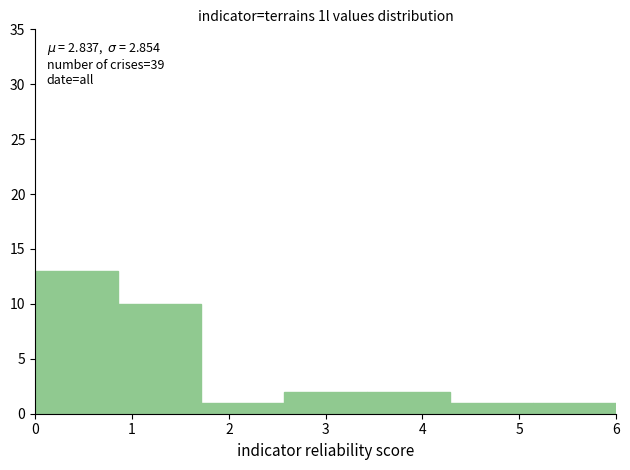

Over which range of the x-axis is the bar tallest?

0.0 to 0.9